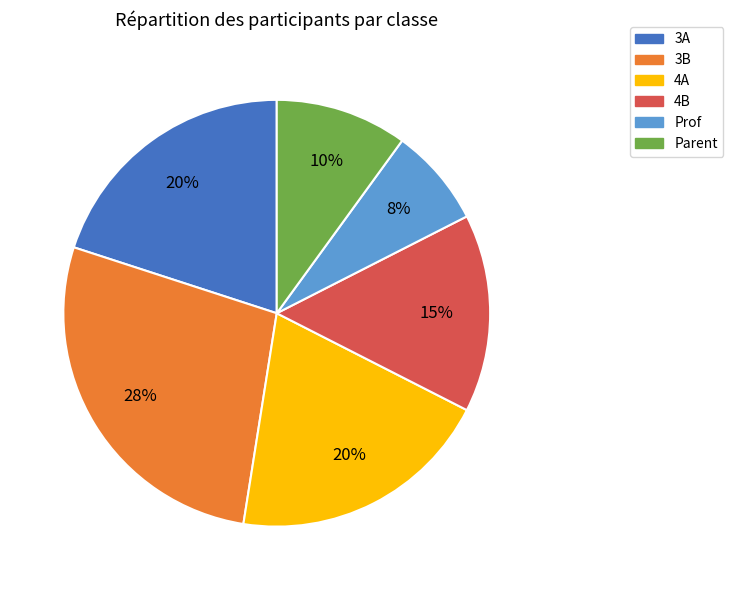

To the nearest percent, what is the combined percentage of Prof and 4A?

27%